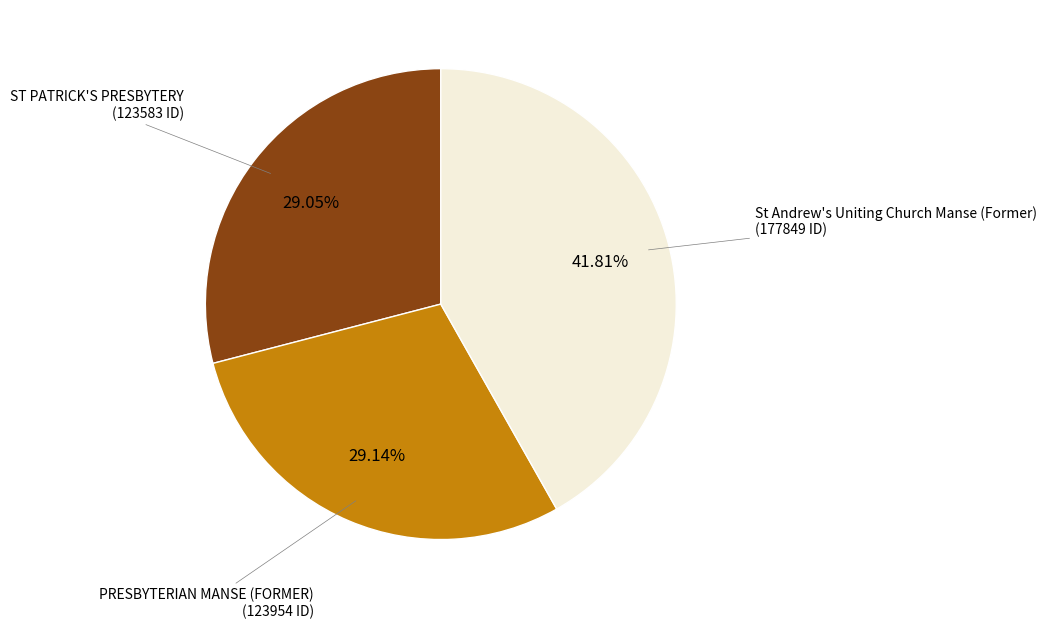

Count the number of slices in the pie.

3